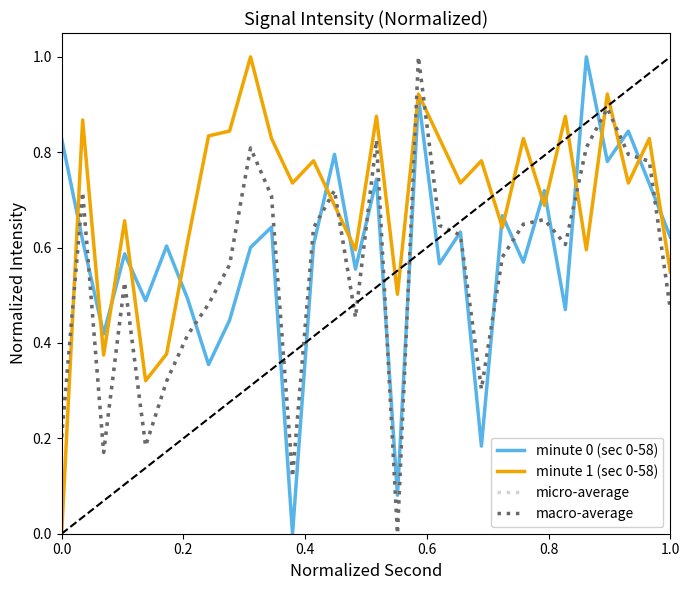

Is this an area chart (filled region under the line)?

No